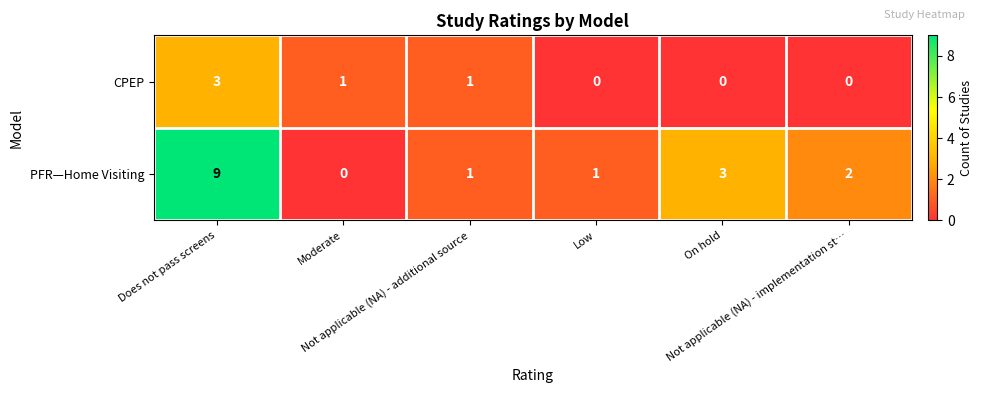

What is the greatest value displayed?

9